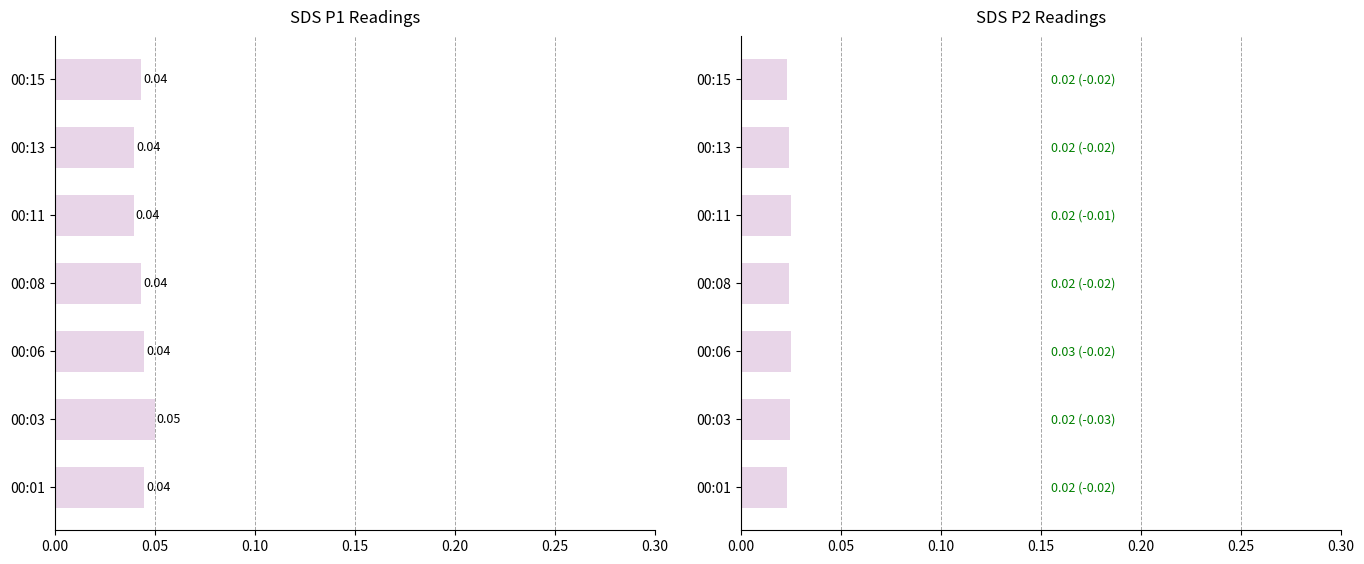

Are the bars grouped side by side (vs. stacked)?

Yes